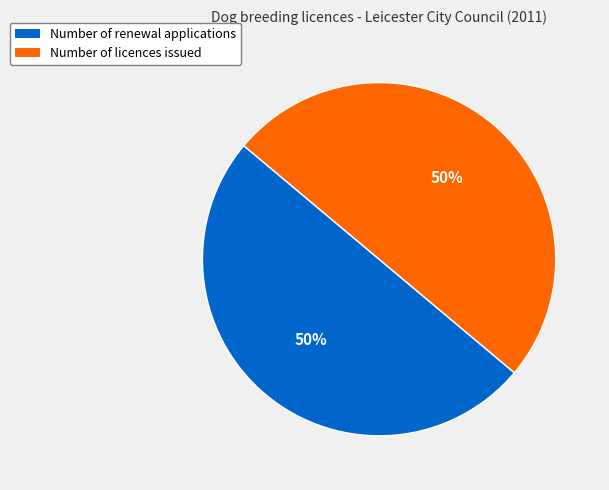

To the nearest percent, what is the average slice percentage?

50%